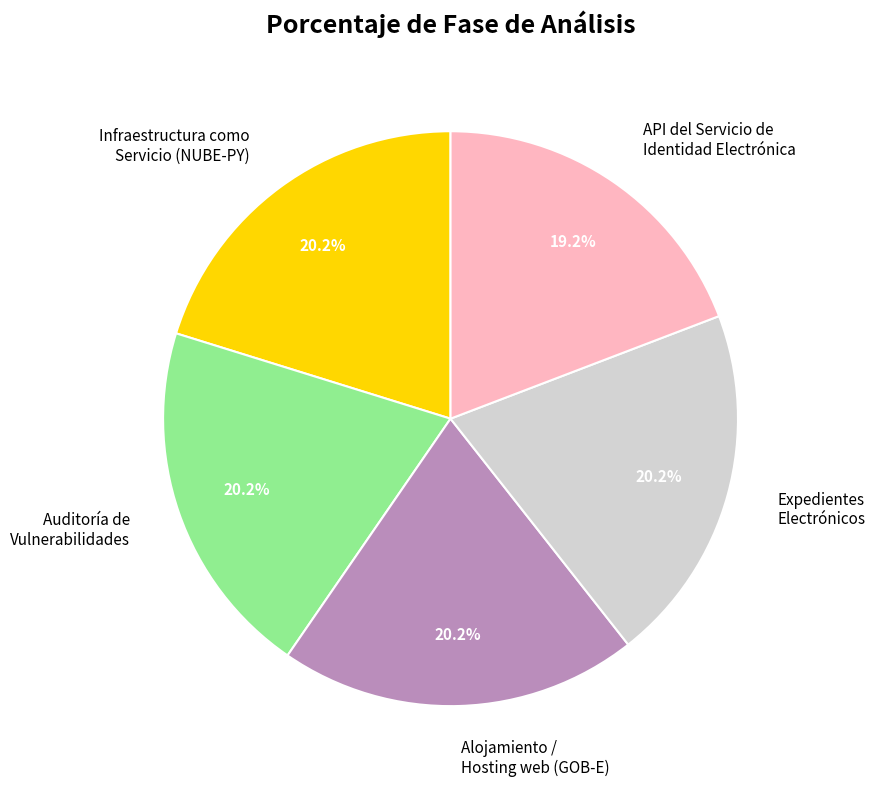

Is there a majority slice in this chart?

No